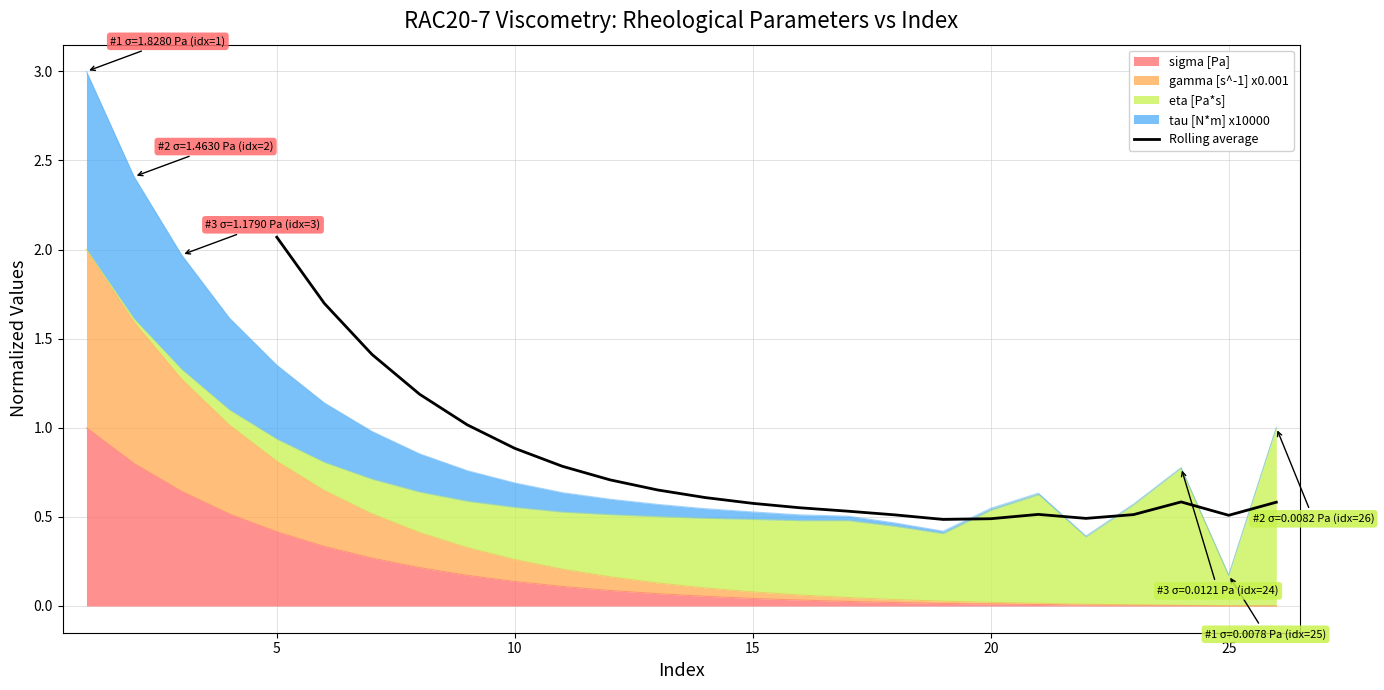

What is the sum of all values?

17.4